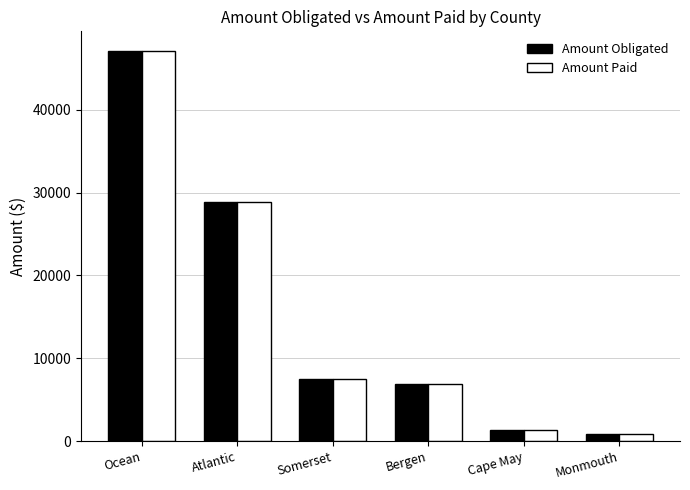

List the labels in order of Amount Obligated value, largest first.

Ocean, Atlantic, Somerset, Bergen, Cape May, Monmouth